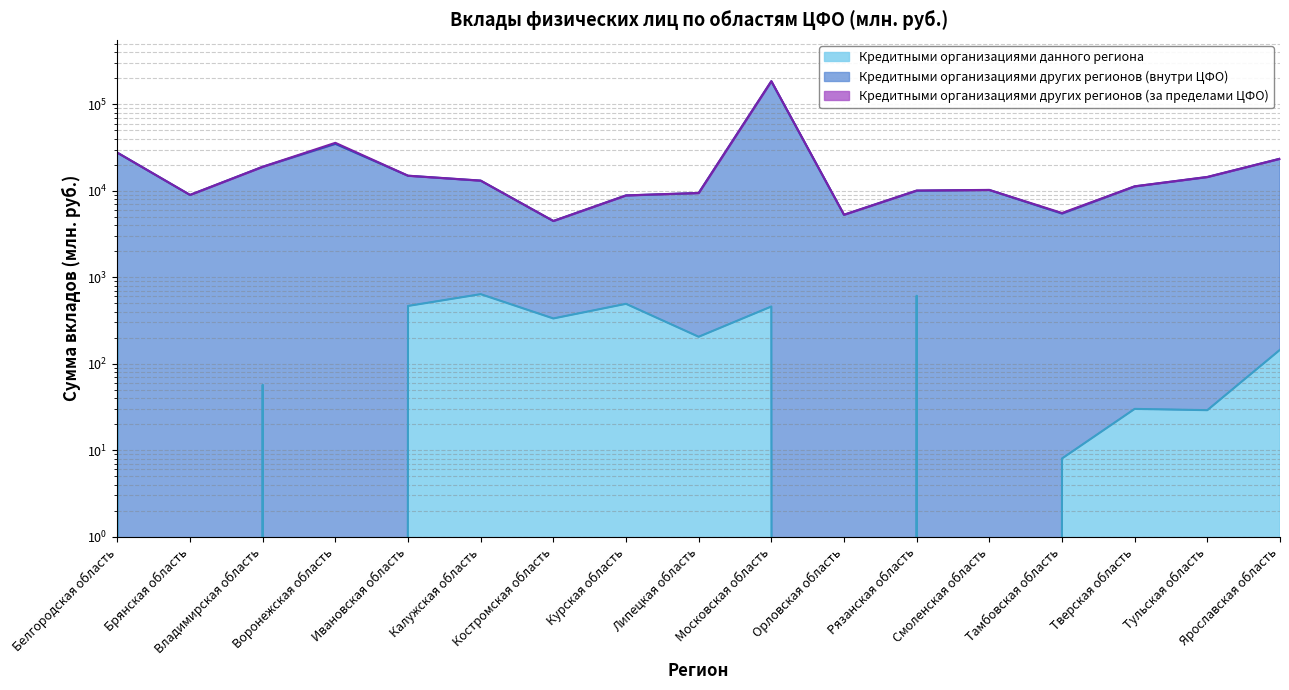

Between Воронежская область and Калужская область, which is larger?

Калужская область